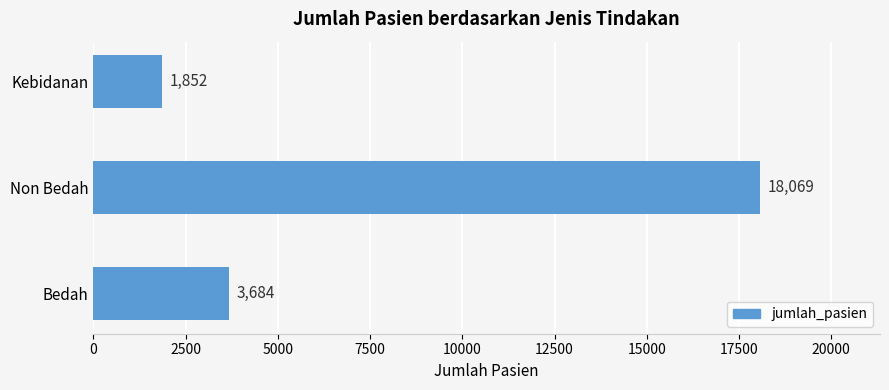

Which category has the highest value across all series?

Non Bedah